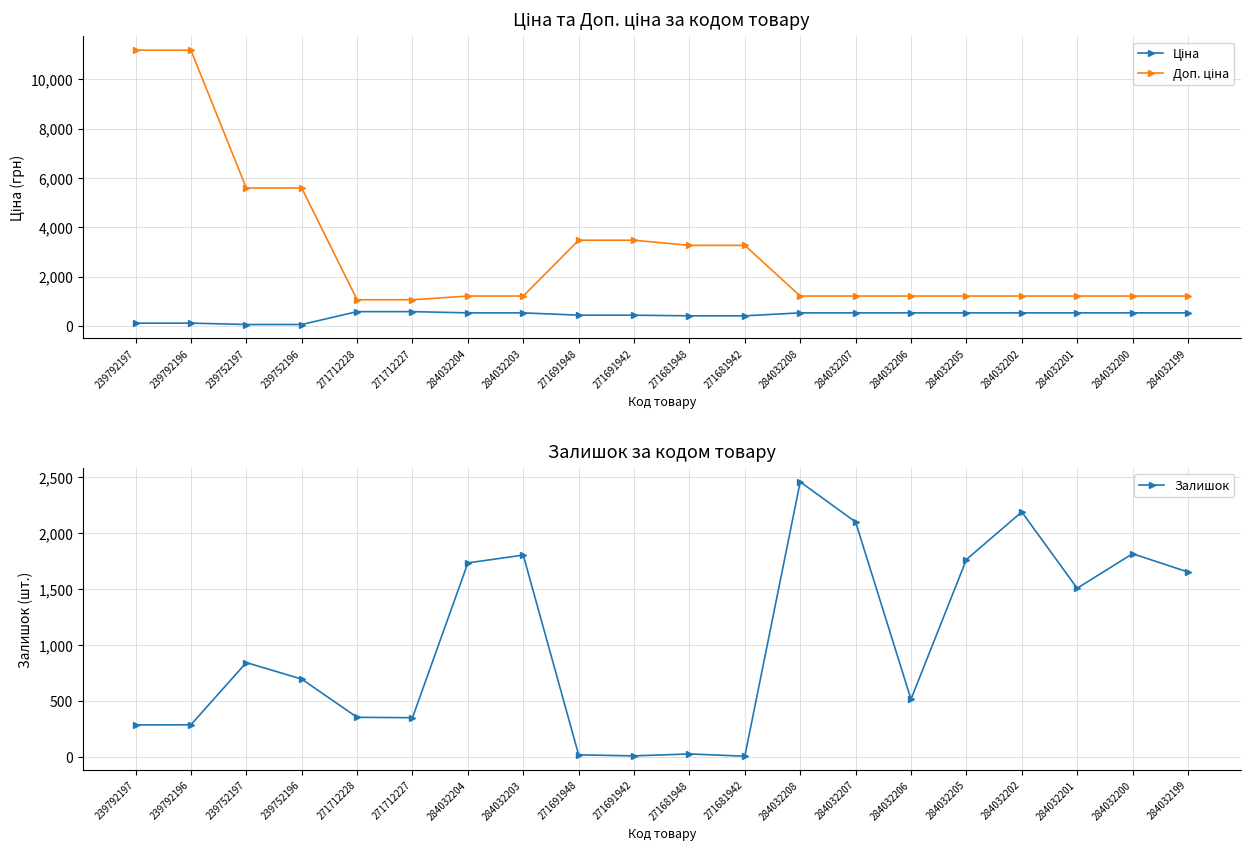

Reading left to right, transcribe all the data shown in this chart.

Ціна: 239792197=111.8	239792196=111.8	239752197=55.9	239752196=55.9	271712228=578.1	271712227=578.1	284032204=528.2	284032203=528.2	271691948=434.3	271691942=434.3	271681948=408.2	271681942=408.2	284032208=528.2	284032207=528.2	284032206=528.2	284032205=528.2	284032202=528.2	284032201=528.2	284032200=528.2	284032199=528.2
Доп. ціна: 239792197=11182.0	239792196=11182.0	239752197=5591.0	239752196=5591.0	271712228=1060.0	271712227=1060.0	284032204=1210.7	284032203=1210.7	271691948=3474.1	271691942=3474.1	271681948=3265.8	271681942=3265.8	284032208=1210.7	284032207=1210.7	284032206=1210.7	284032205=1210.7	284032202=1210.7	284032201=1210.7	284032200=1210.7	284032199=1210.7
Залишок: 239792197=289.0	239792196=290.0	239752197=845.0	239752196=698.0	271712228=357.0	271712227=353.0	284032204=1734.0	284032203=1804.0	271691948=22.0	271691942=13.0	271681948=30.0	271681942=10.0	284032208=2457.0	284032207=2099.0	284032206=518.0	284032205=1764.0	284032202=2189.0	284032201=1508.0	284032200=1816.0	284032199=1653.0